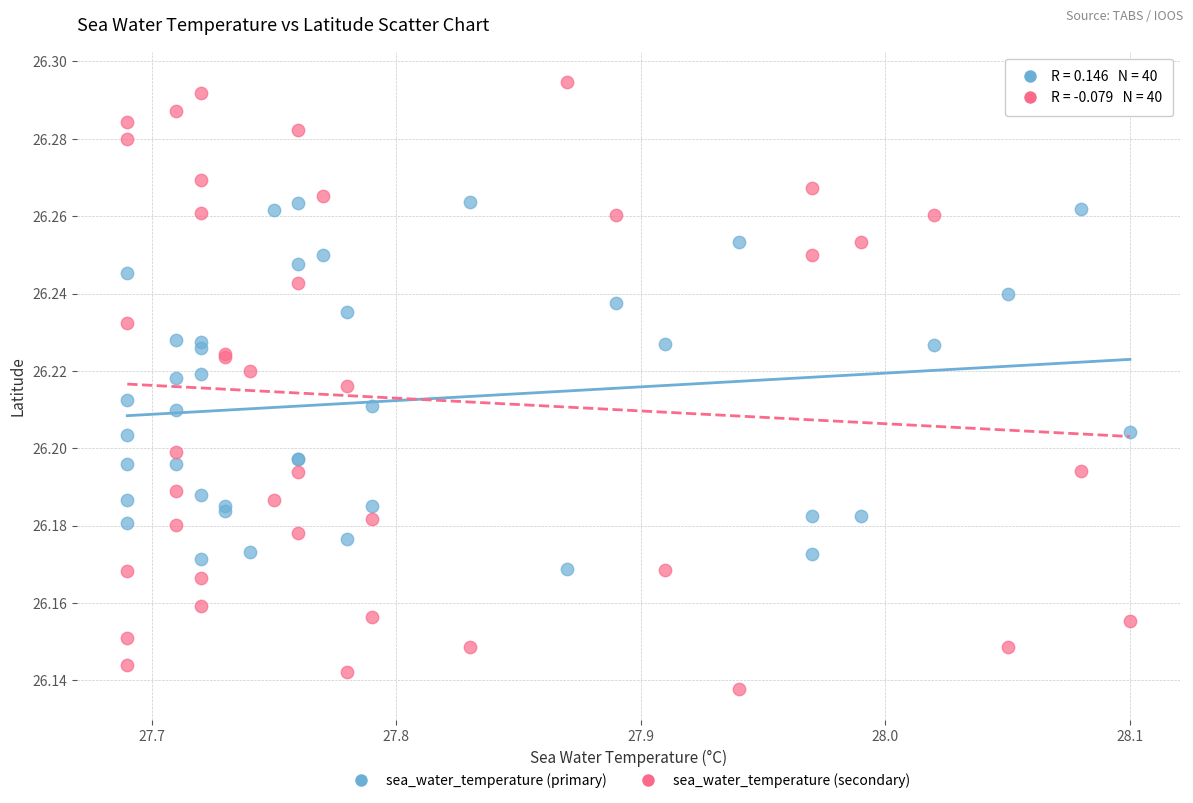

Which series contains the lowest Y value?

sea_water_temperature (secondary)